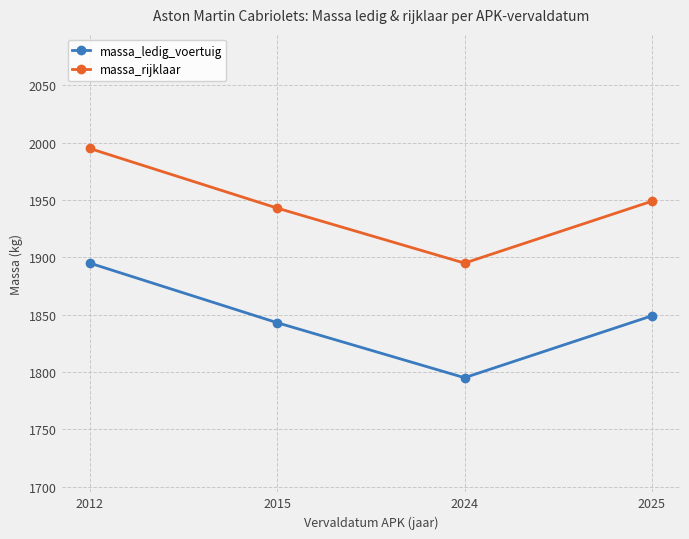

In massa_rijklaar, how many points are lower than both neighbors (excluding endpoints)?

1